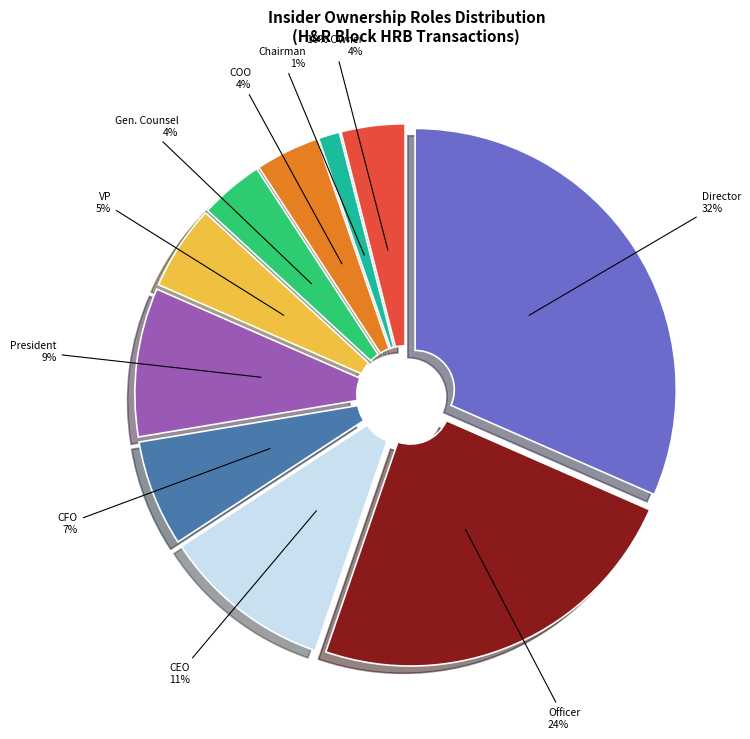

The rptOwnerIsCFO=1 slice represents 1% of the pie. True or false?

False